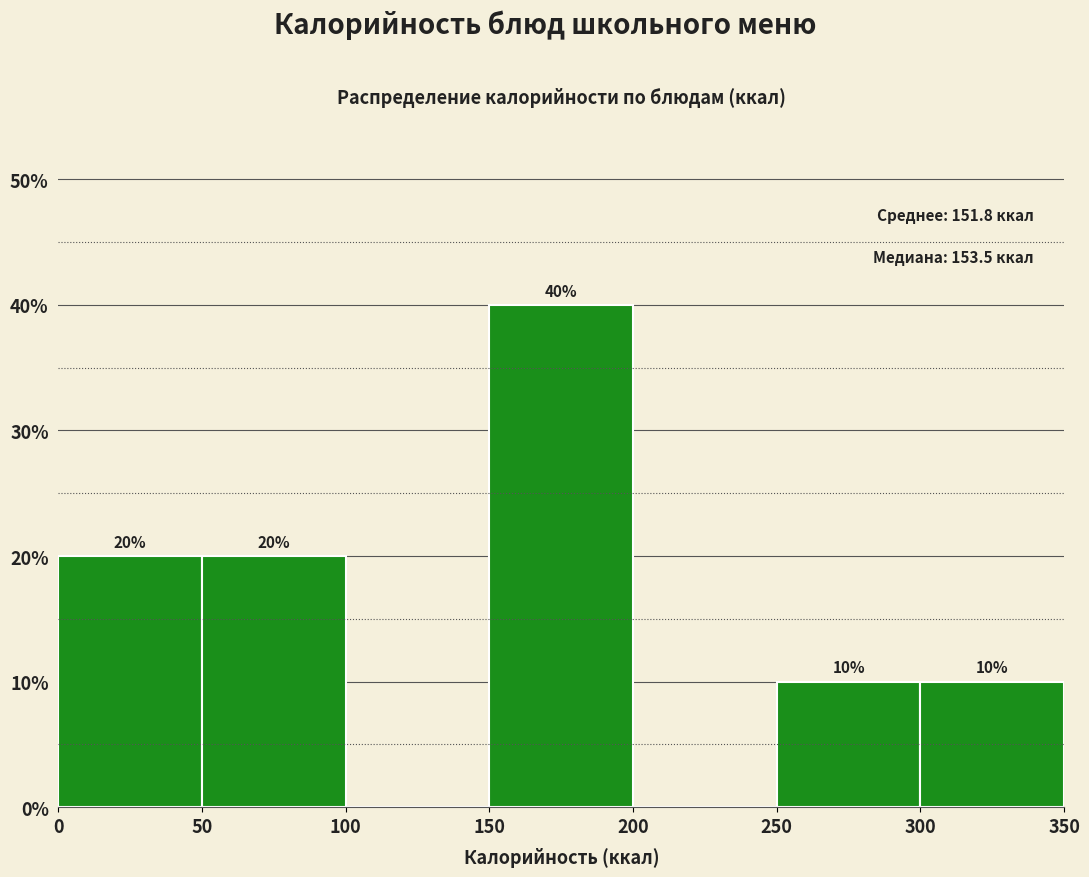

Over which range of the x-axis is the bar tallest?

150 to 200